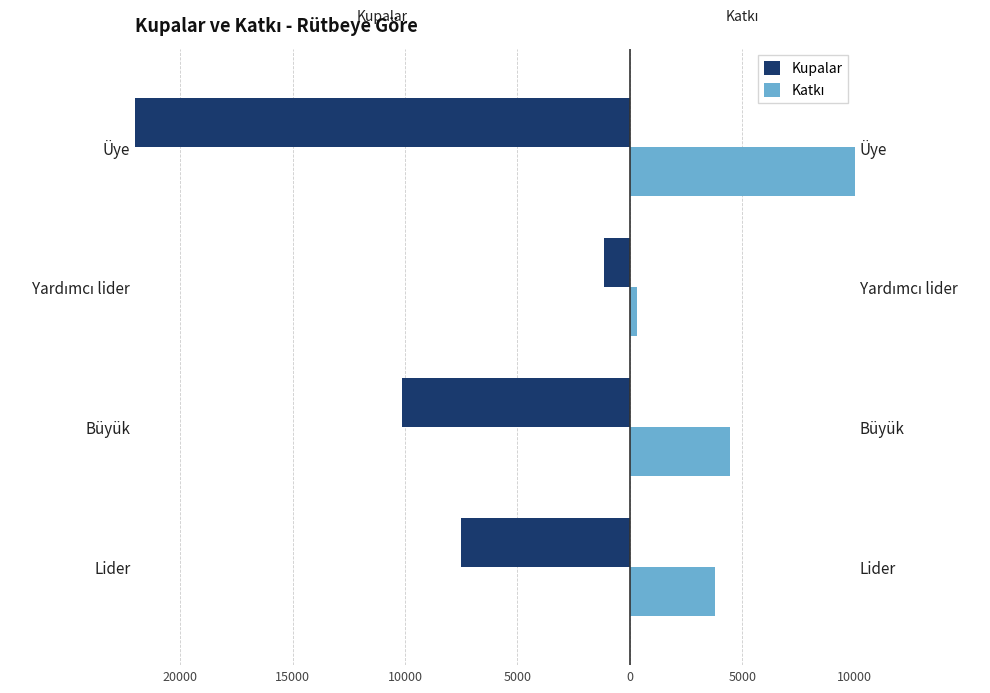

Count the number of categories in the chart.

4